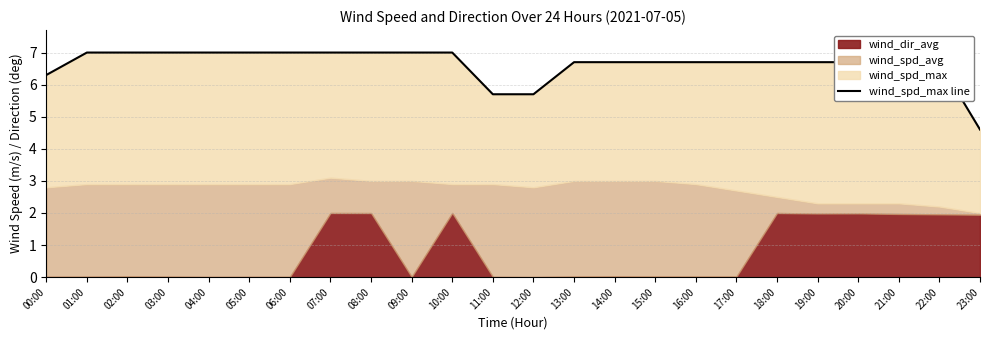

Where does the data first go above 6?

00:00